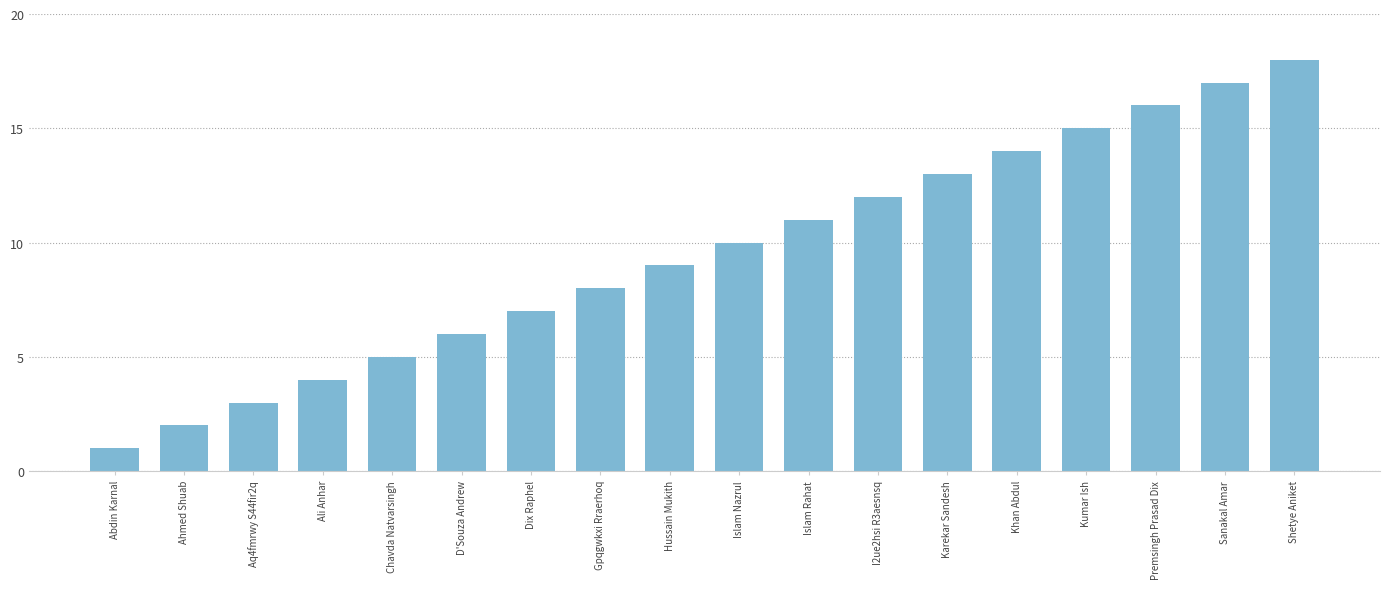

How many categories are shown in the chart?

18